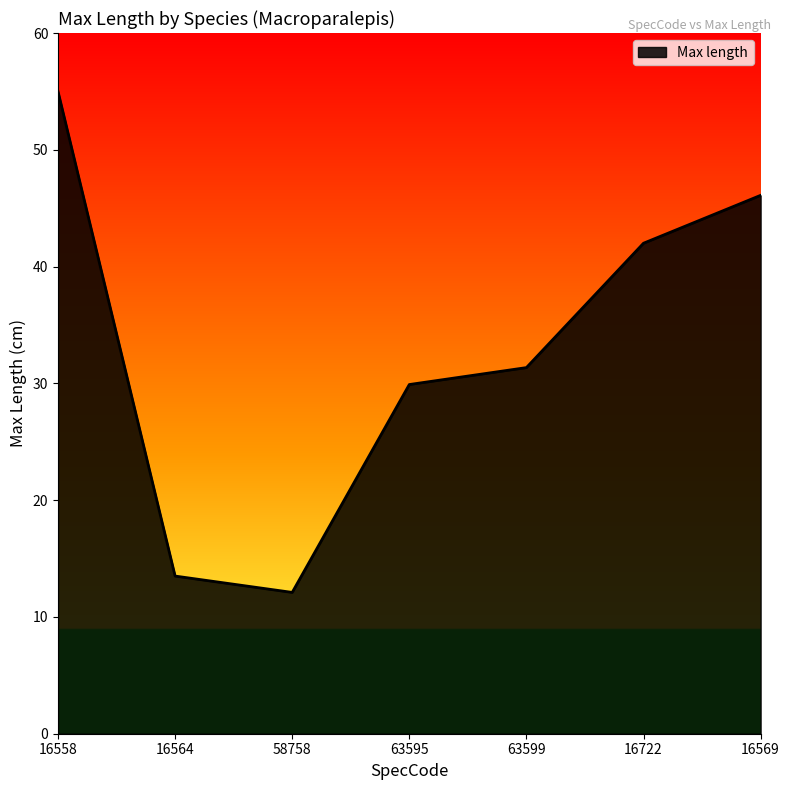

Rank the categories by value from highest to lowest.

16558, 16569, 16722, 63599, 63595, 16564, 58758